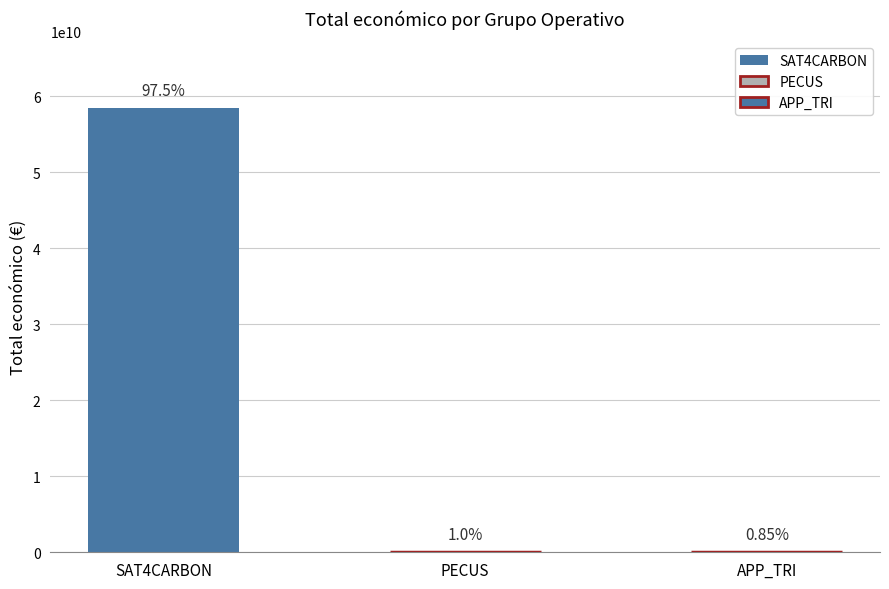

What is the sum of the values at PECUS and SAT4CARBON?

58463541613